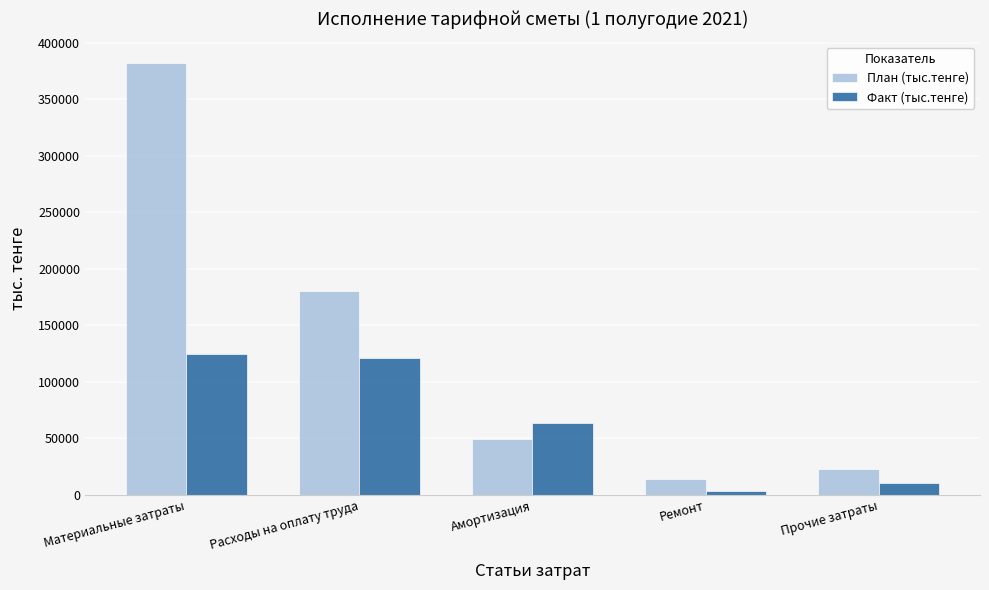

List the series in order of their peak value, lowest first.

Факт (тыс.тенге), План (тыс.тенге)